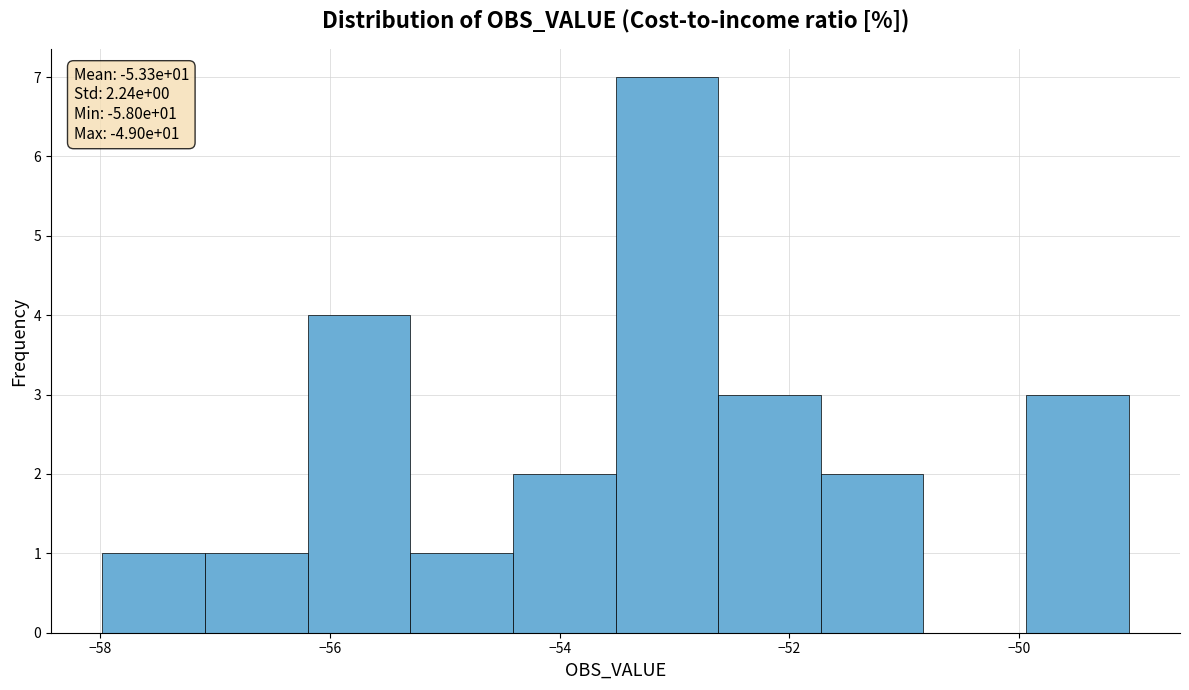

Over which range of the x-axis is the bar tallest?

-53.6 to -52.6